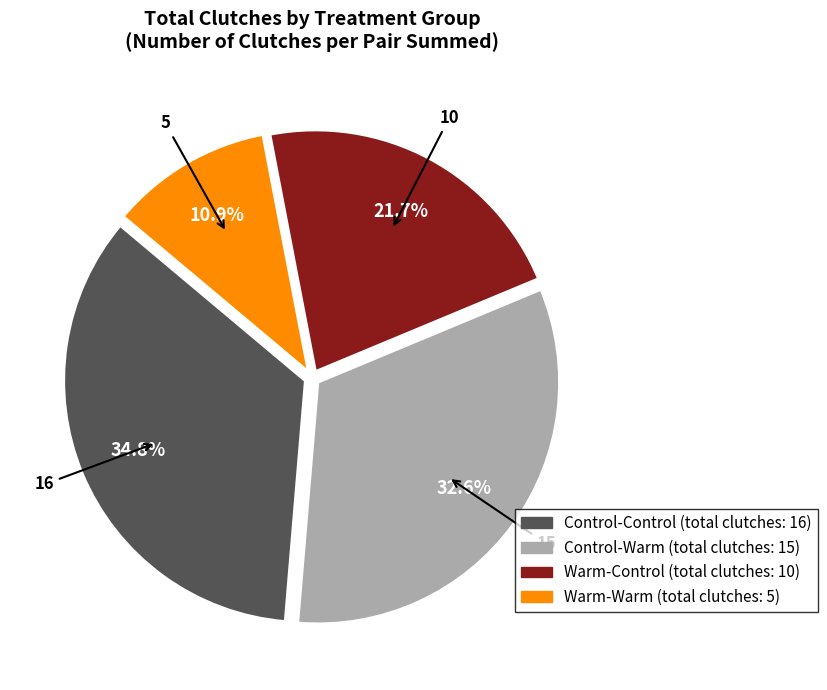

Is there a majority slice in this chart?

No